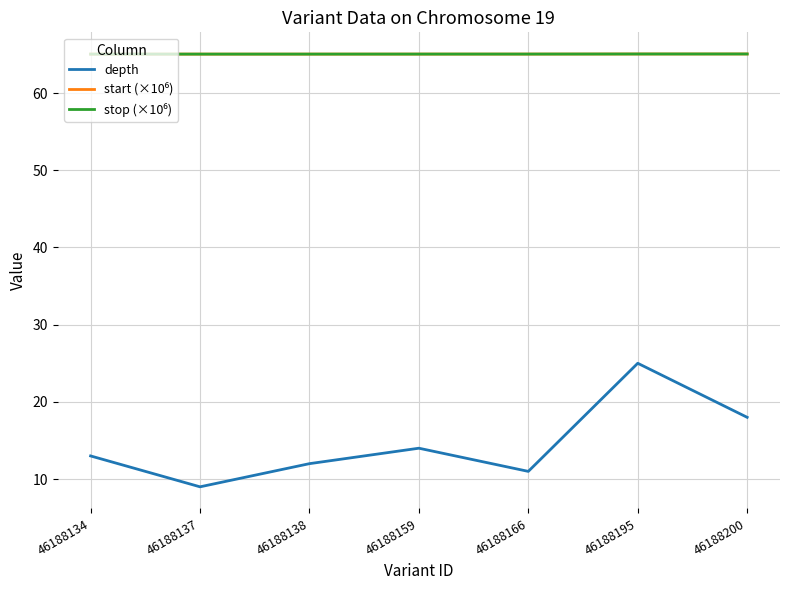

True or false: depth has a value of 5.1 at 46188159.

False